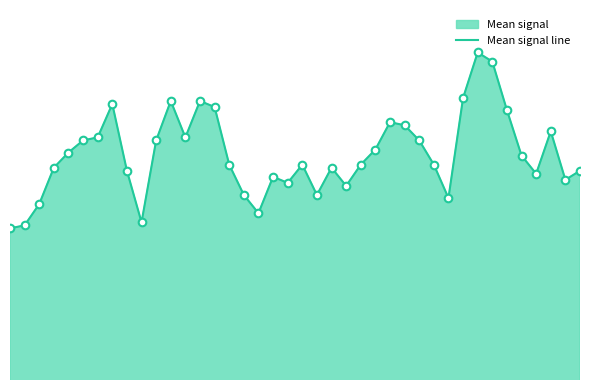

What is the change in value from 2 to 19?

+0.1